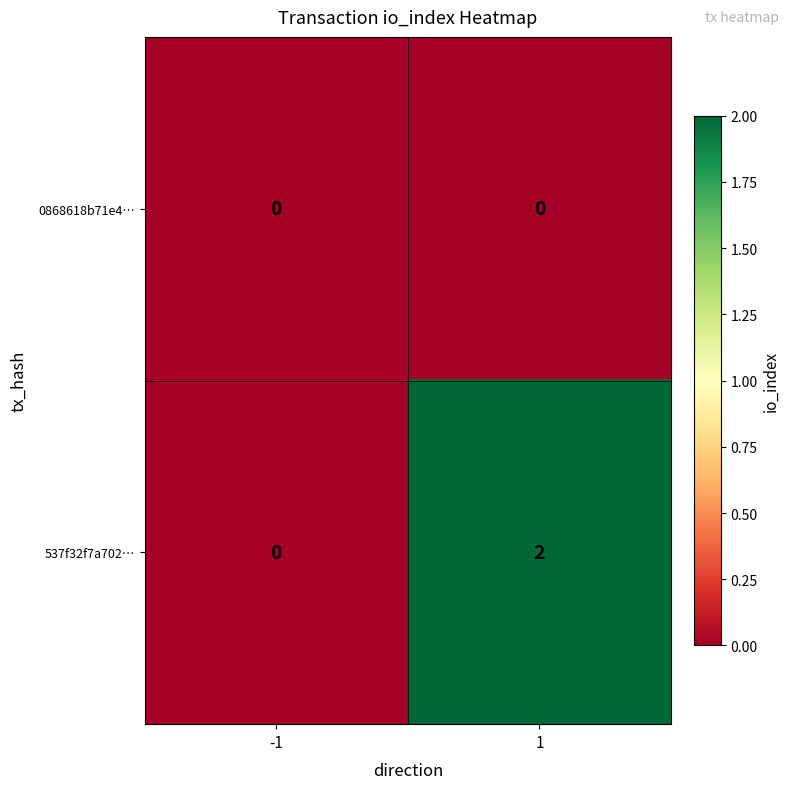

Is it true that 0868618b71e4… equals 0 at 1?

True